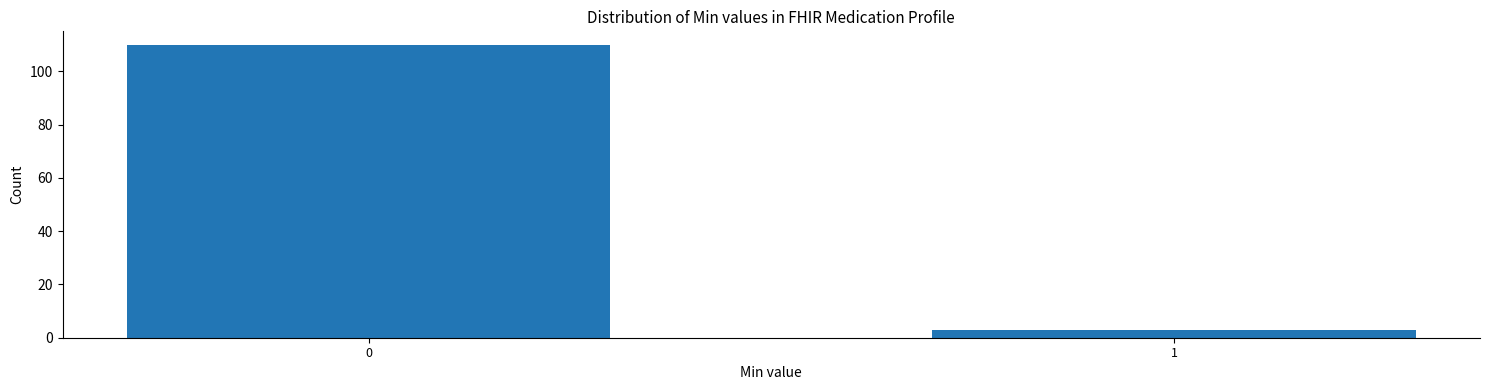

Reading left to right, extract all data points from this chart.

110	3